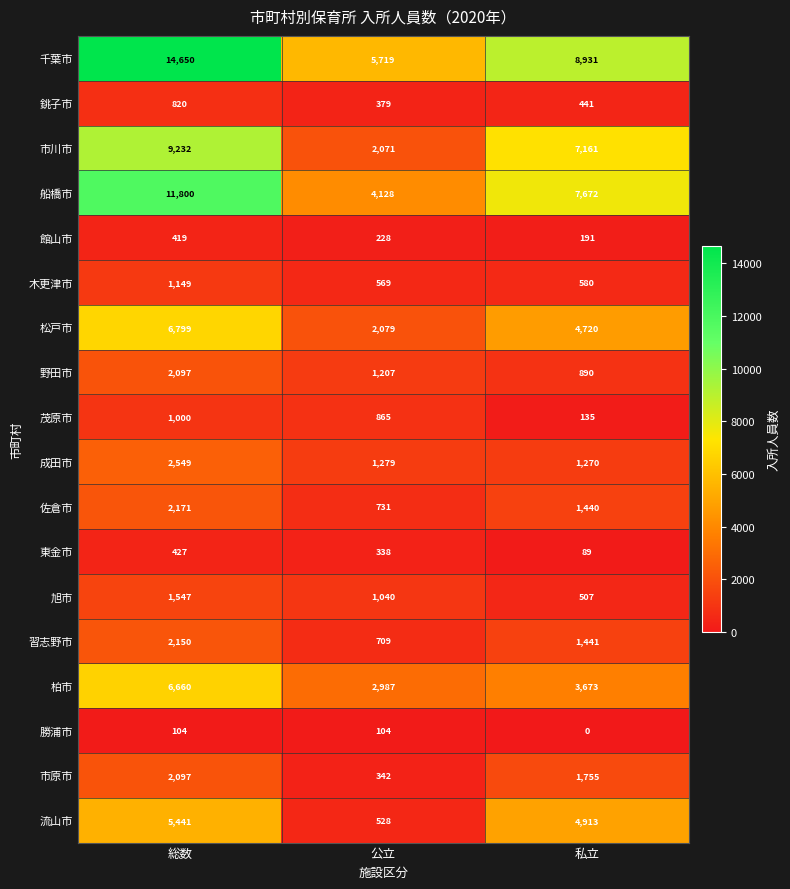

What is the difference between the highest and lowest values at 公立?

5615